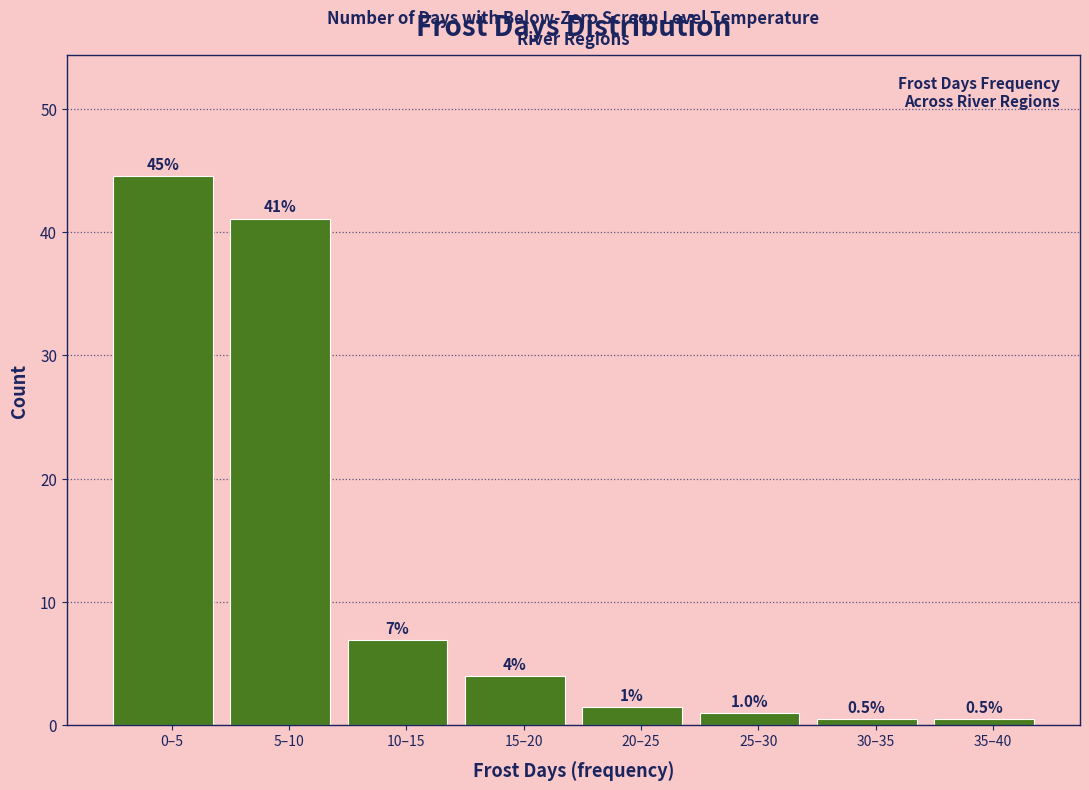

Is it true that the value at 10–15 is 3.4?

False